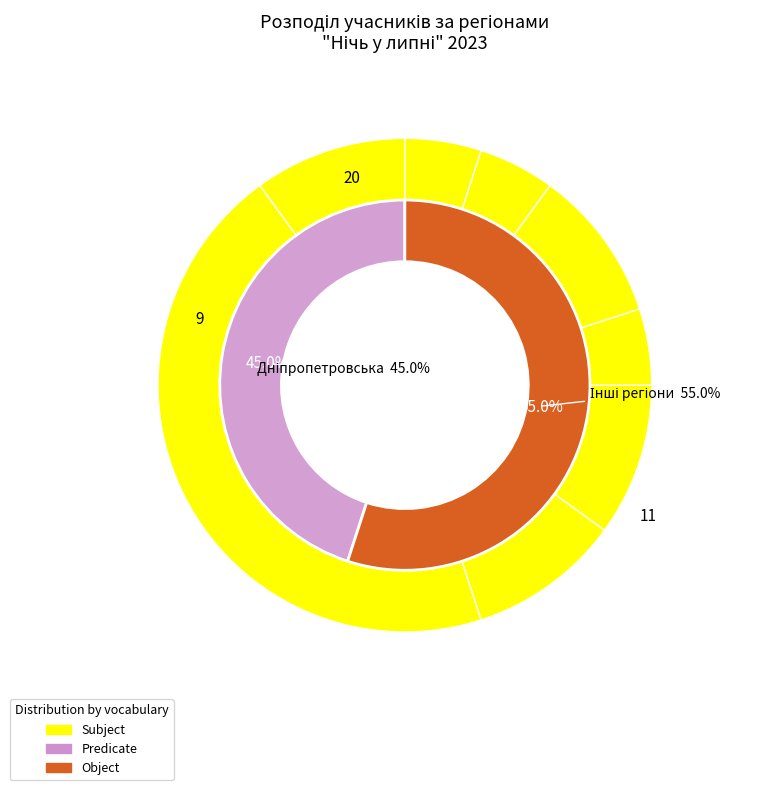

Is the sum of м.Київ and Луганська greater than half?

No